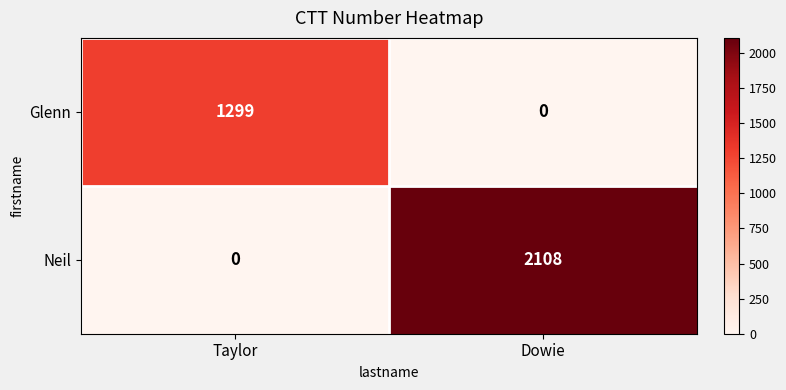

At which category is the sum across all series the highest?

Dowie